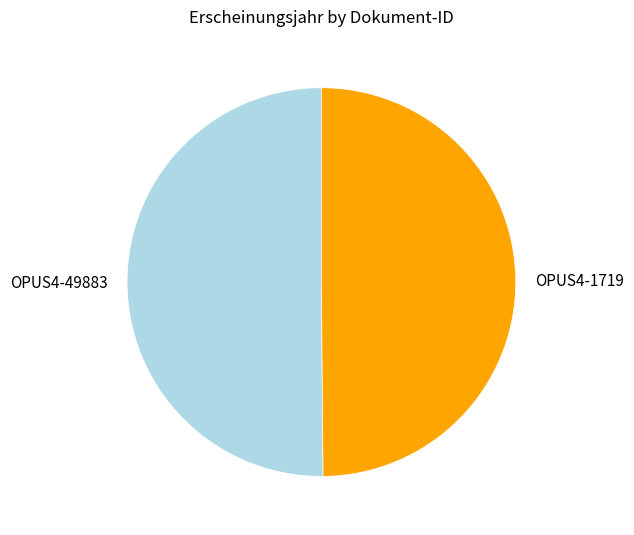

Combined, do OPUS4-1719 and OPUS4-49883 account for over 50%?

Yes